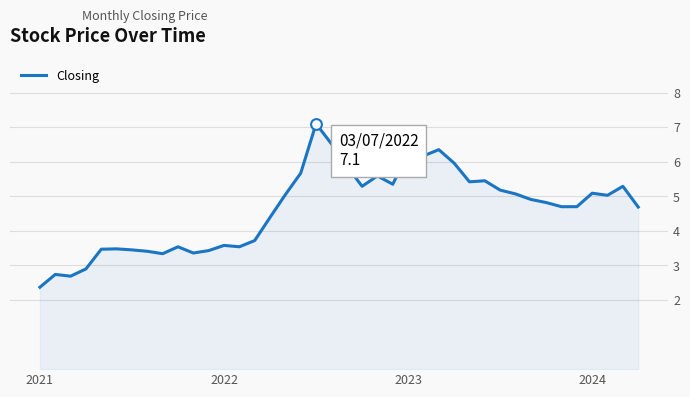

What is the difference between the maximum and minimum values?

4.7